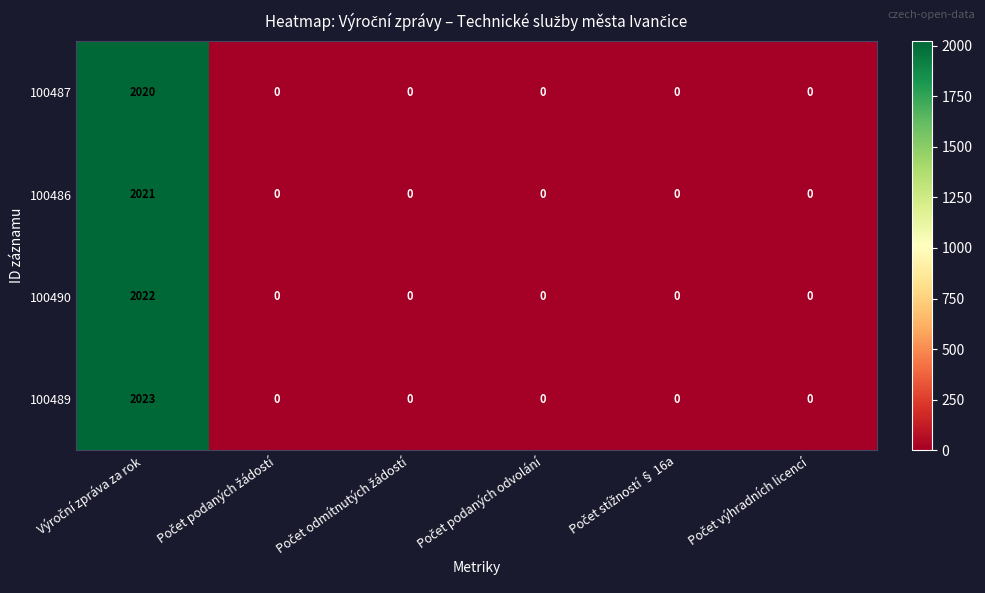

Reading left to right, extract all data points from this chart.

100487: 2020	0	0	0	0	0
100486: 2021	0	0	0	0	0
100490: 2022	0	0	0	0	0
100489: 2023	0	0	0	0	0